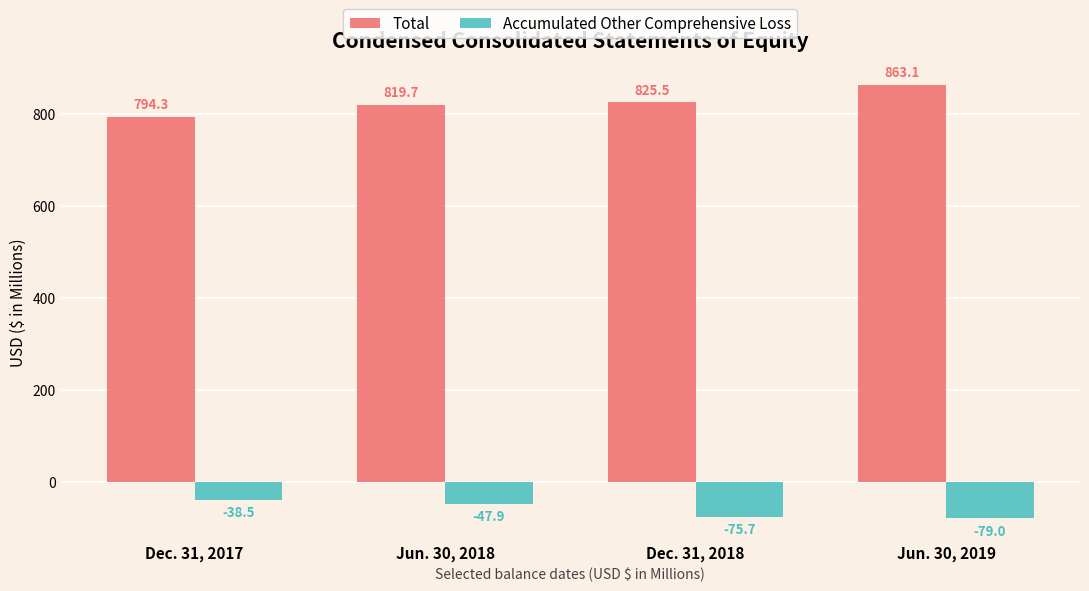

What is the total value across all series at Jun. 30, 2019?

784.1